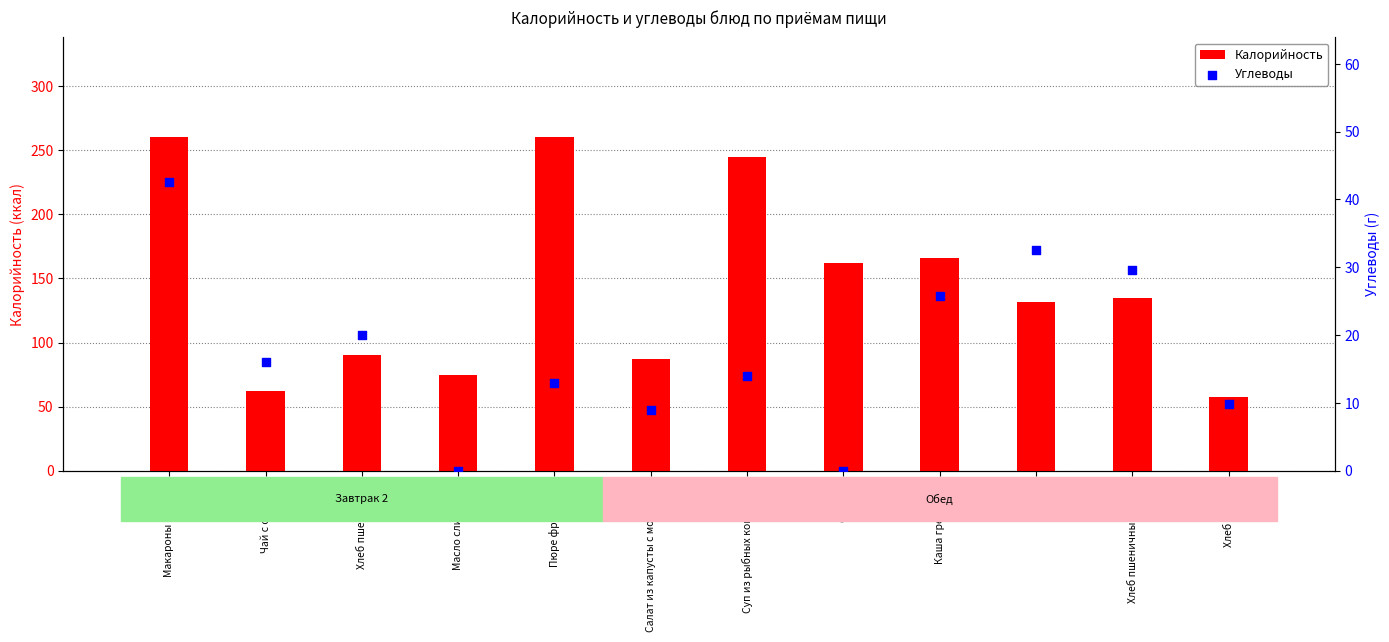

Which series reaches the maximum Y coordinate?

Калорийность